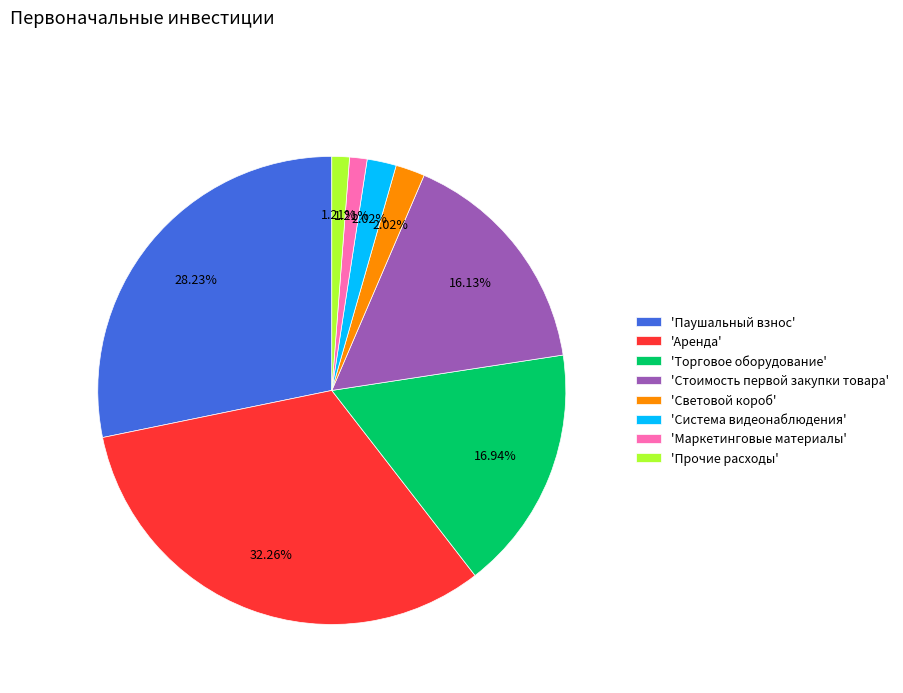

What is the largest slice in the pie chart?

'Аренда'